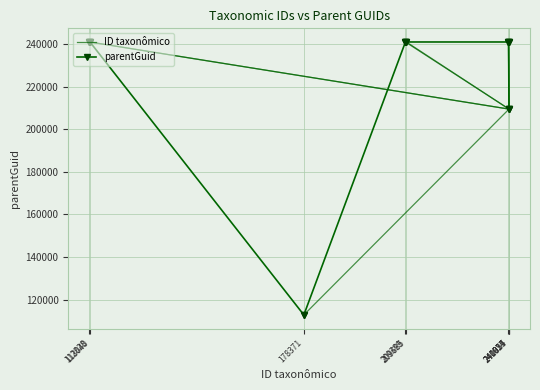

What is the maximum value for ID taxonômico?

241035